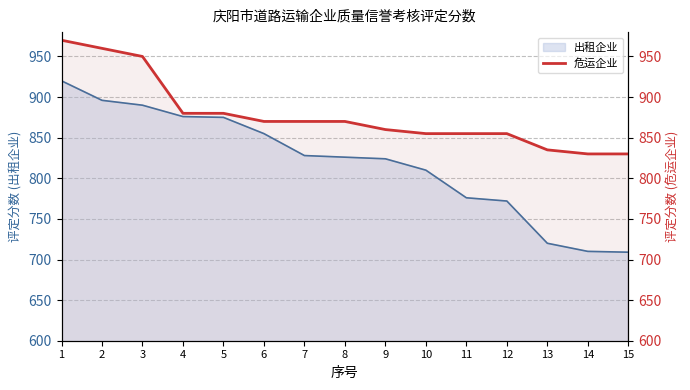

How many values exceed 870?

5